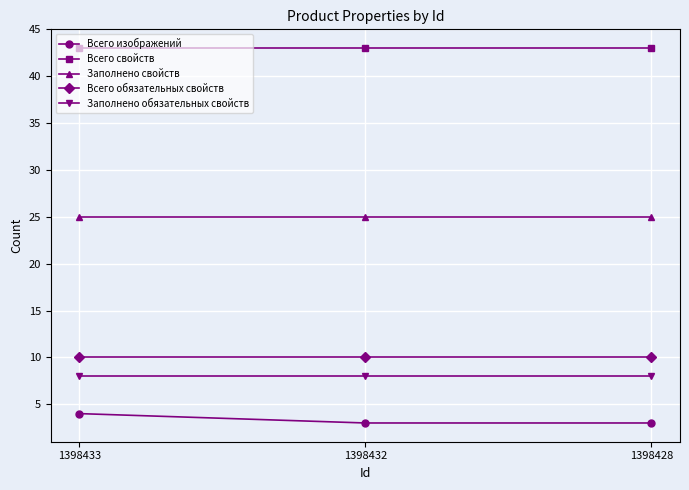

The value of Всего изображений at 1398428 is 3. True or false?

True